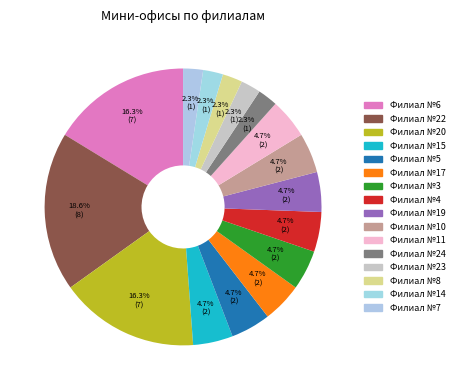

What percentage is NOT represented by Филиал №4?

95.3%